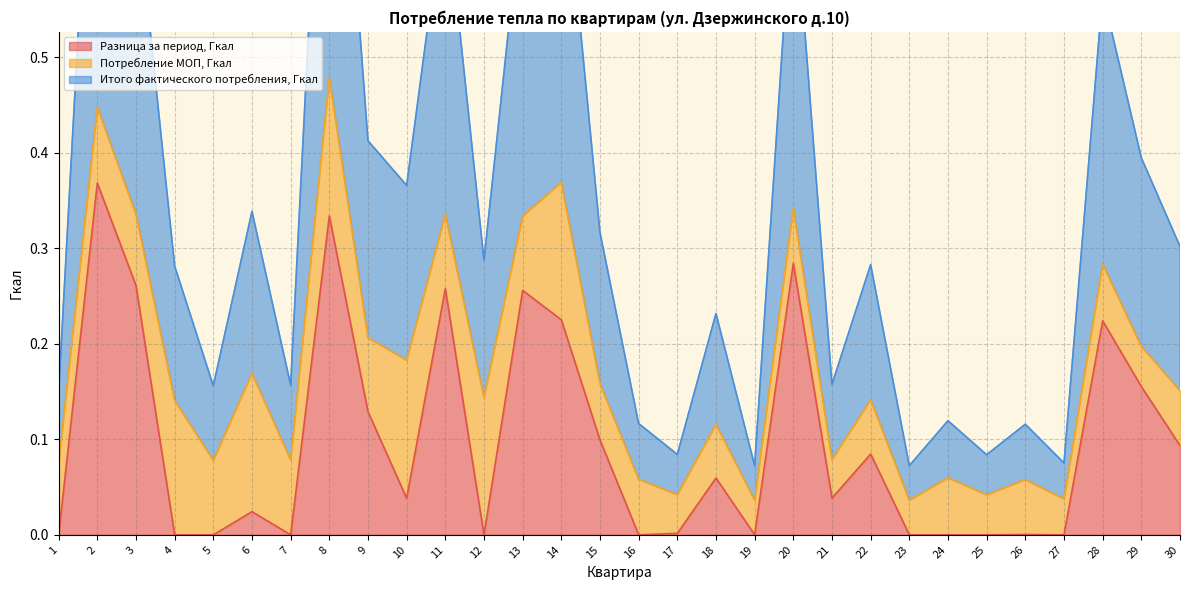

True or false: Разница за период, Гкал and Итого фактического потребления, Гкал intersect in this chart.

False